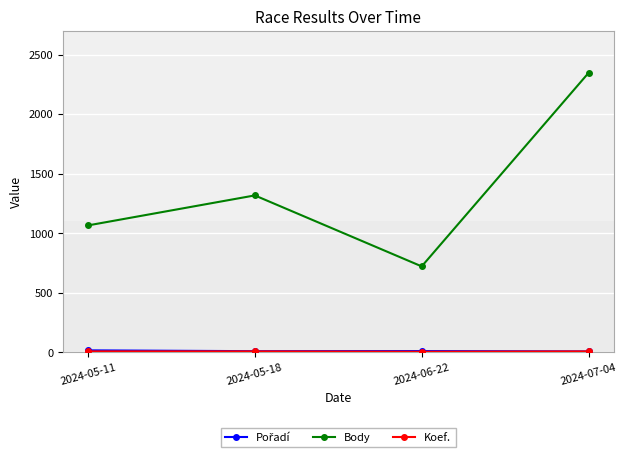

How many categories are shown in the chart?

4